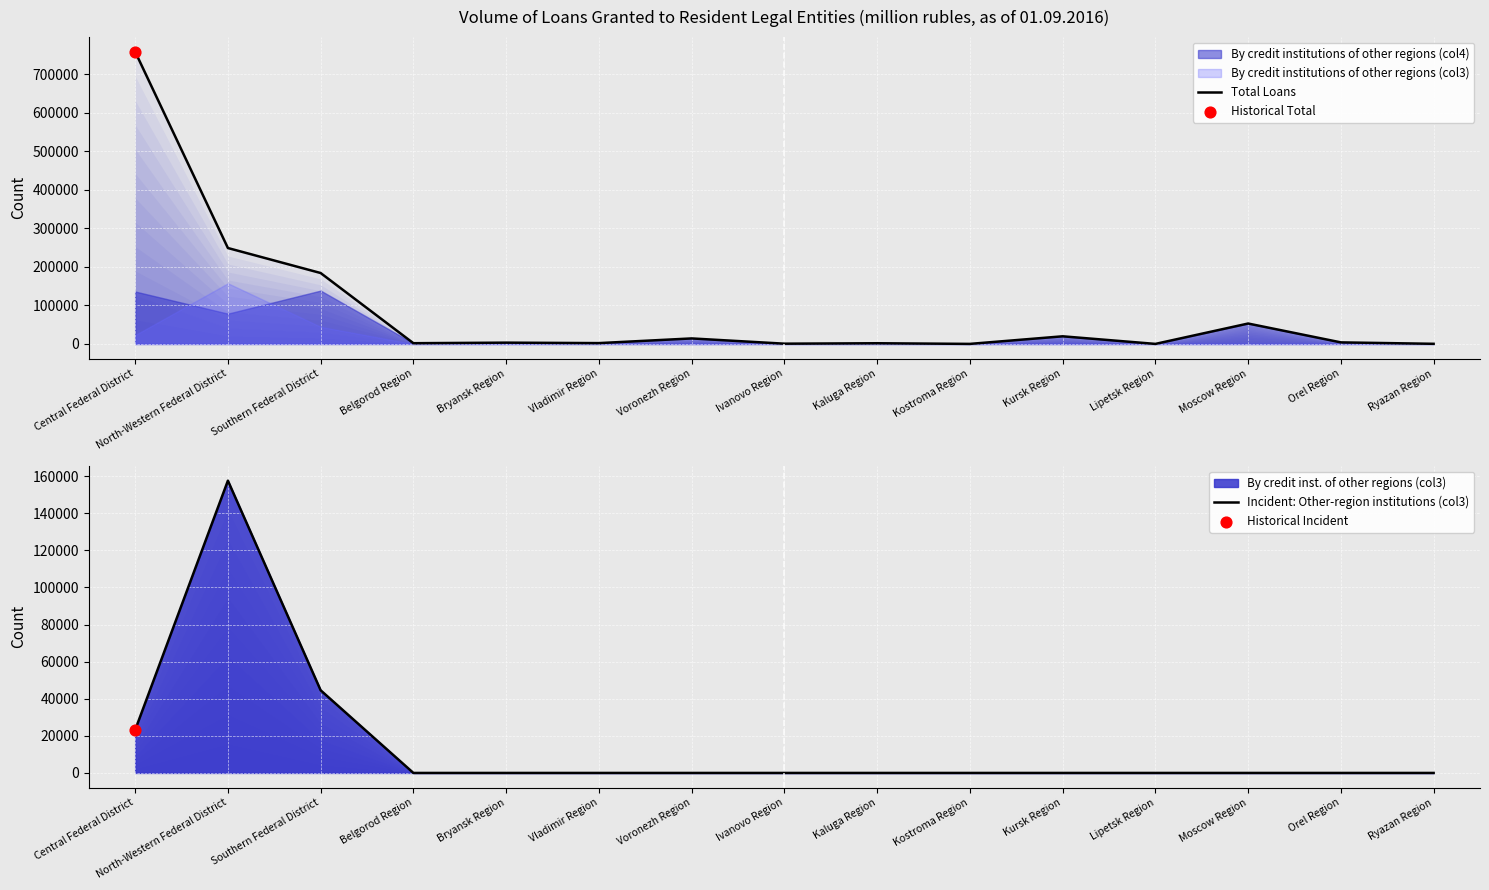

What is the total value across all series at Lipetsk Region?

249